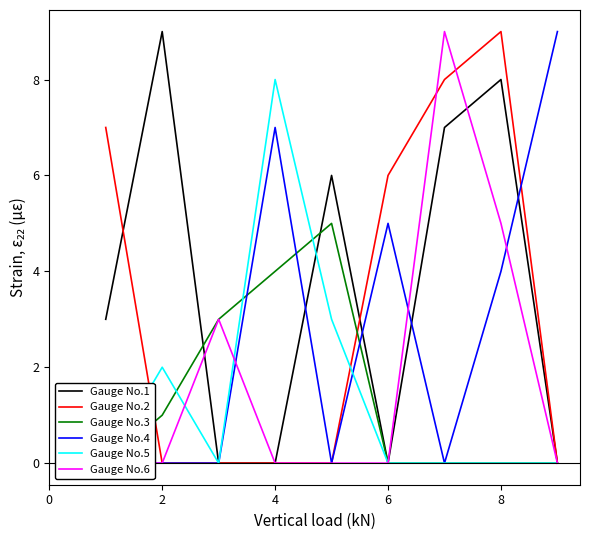

True or false: Gauge No.5 has more than 2 points higher than both neighbors.

False